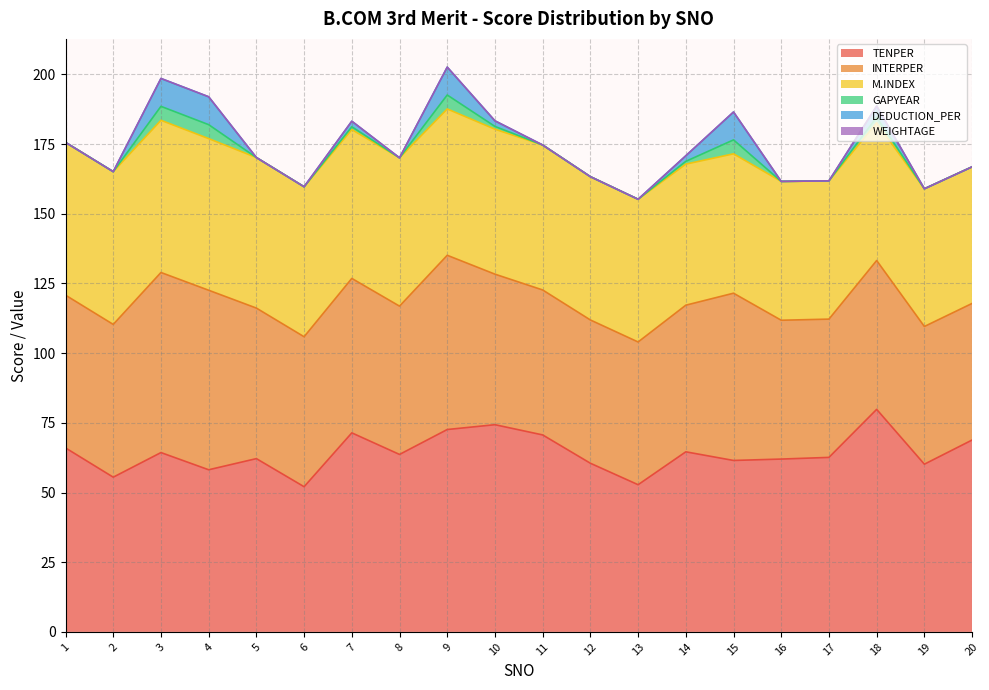

Does the chart display data point markers on the line(s)?

No